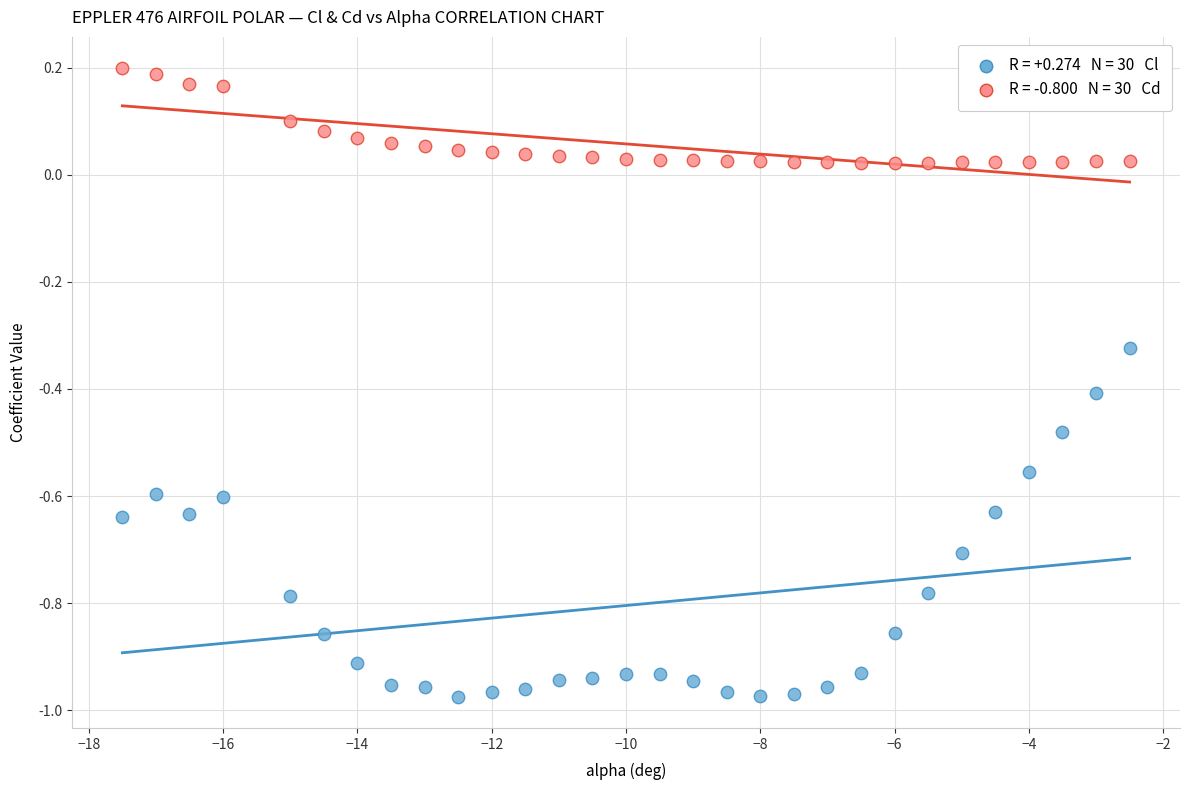

Across all data points, what is the range of X values (max minus min)?

15.0